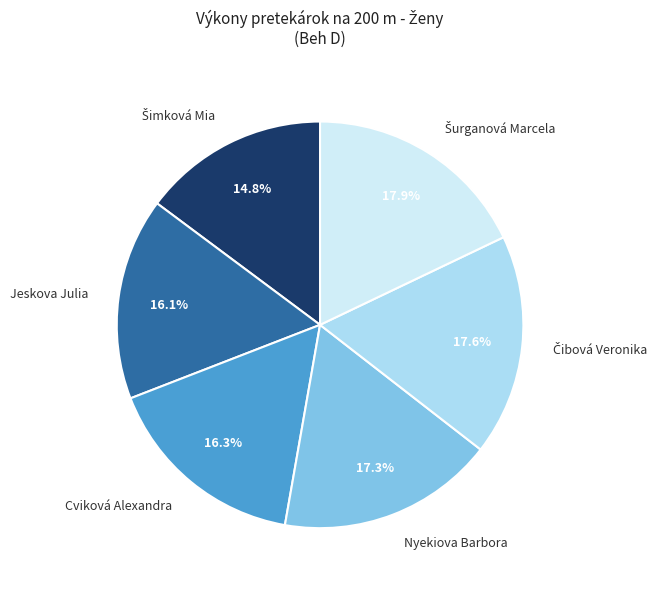

Is there any slice that represents more than half of the pie?

No